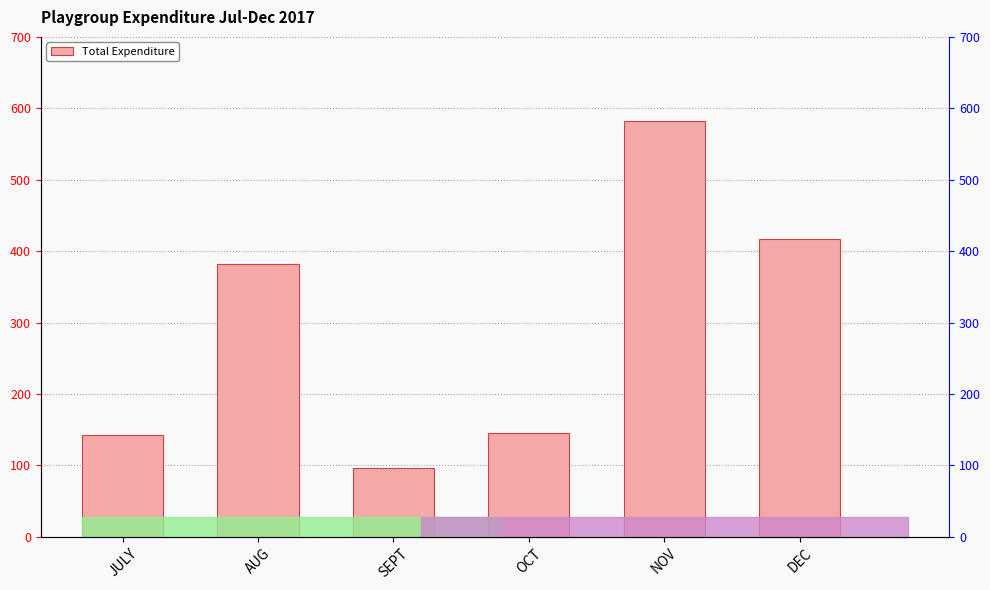

Where is the data nearest to the value 339?

AUG